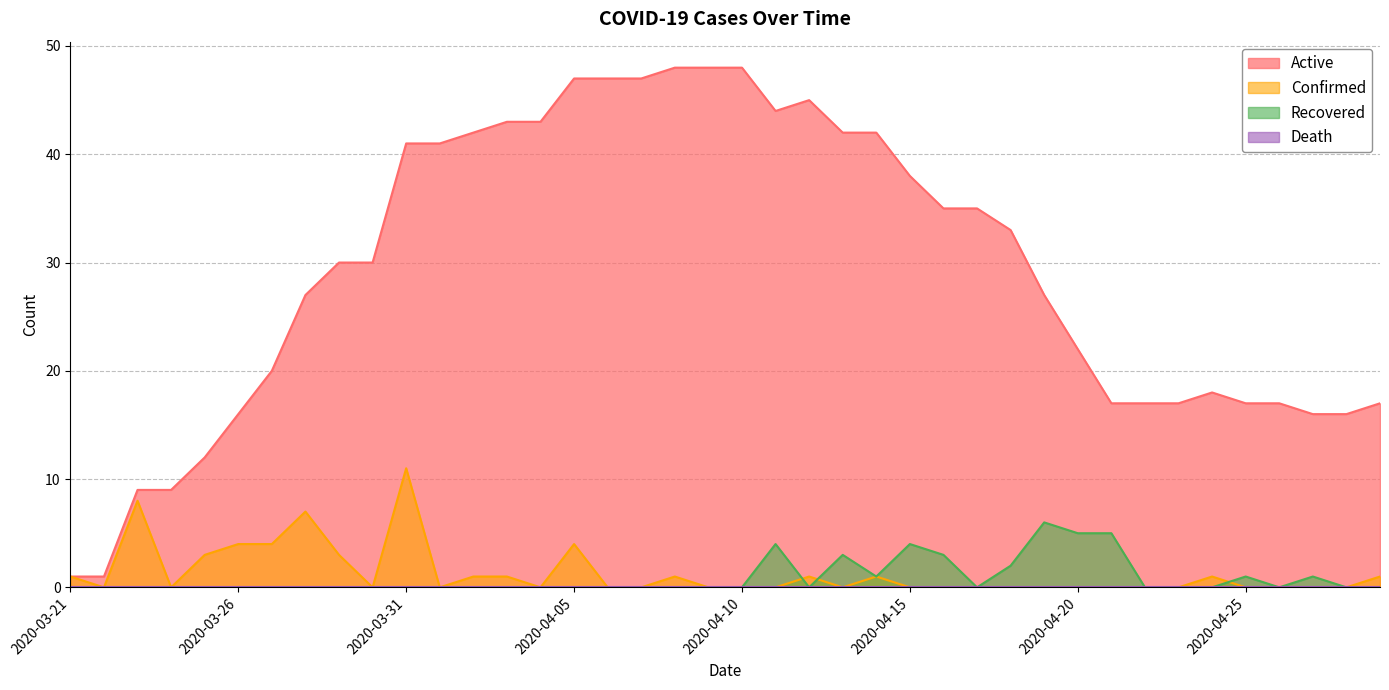

What is the average value of the Confirmed series?

1